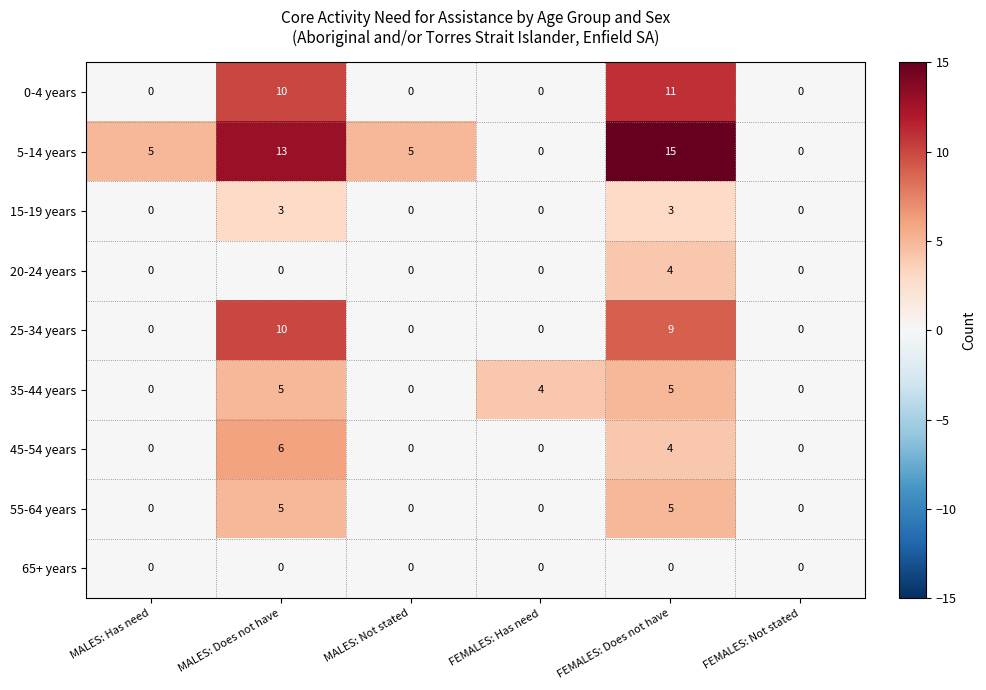

The 20-24 years series shows 2 at MALES: Has need. True or false?

False